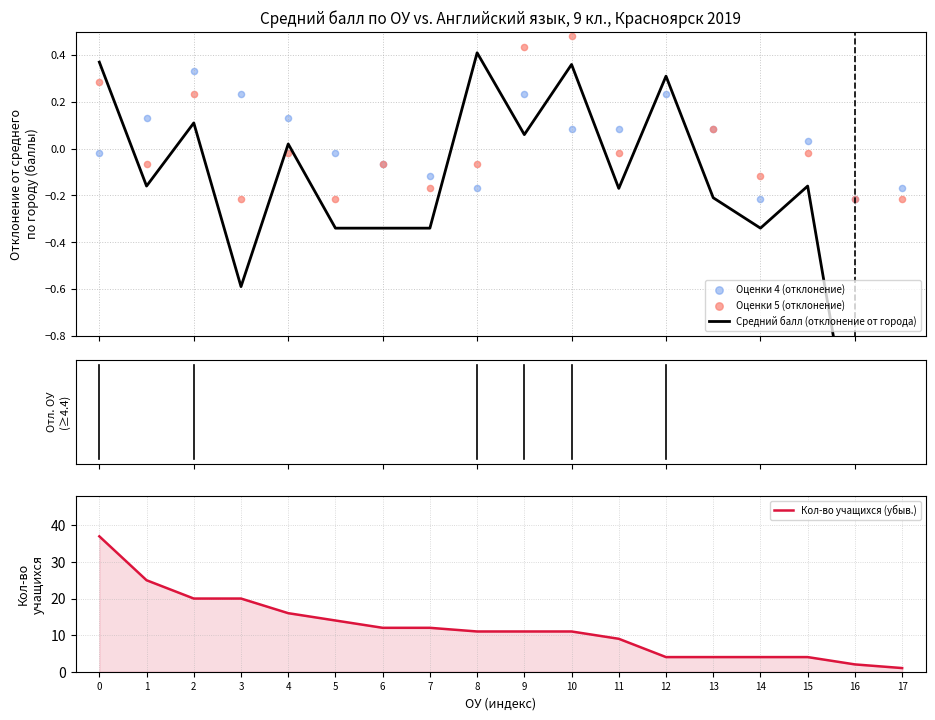

What are all the series names shown in the legend?

Средний балл (отклонение от города), Оценки 4 (отклонение), Оценки 5 (отклонение), Кол-во учащихся (убыв.)